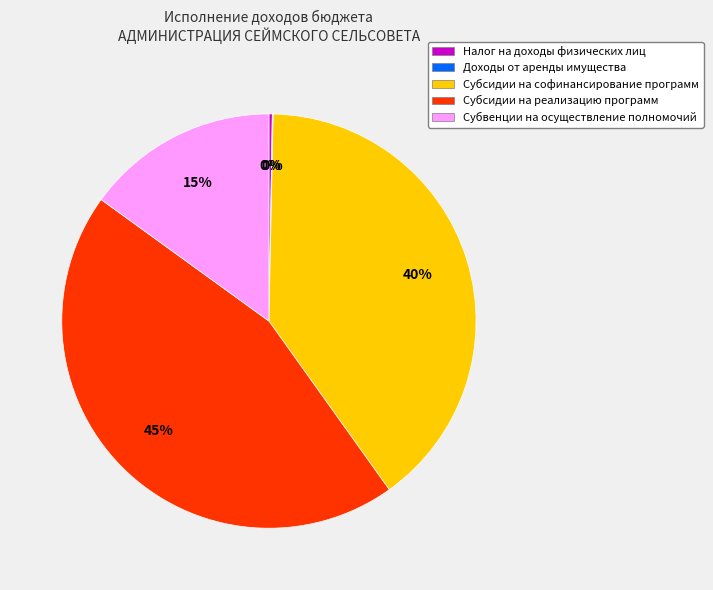

Which category has the biggest portion of the pie?

Субсидии на реализацию программ